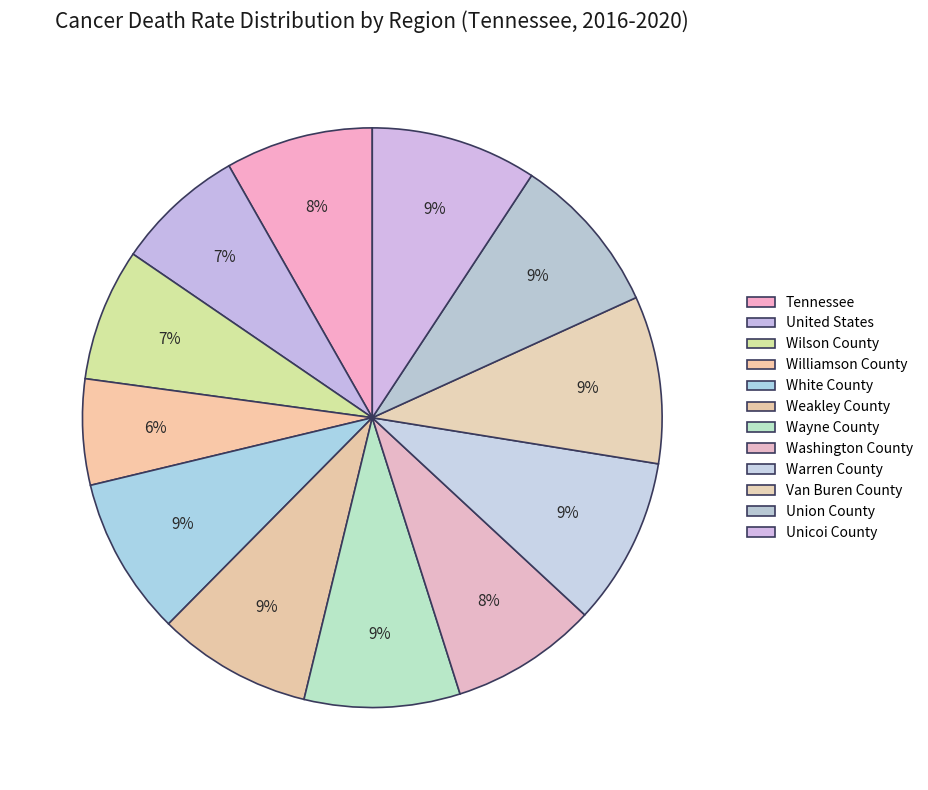

The Van Buren County slice represents 4% of the pie. True or false?

False